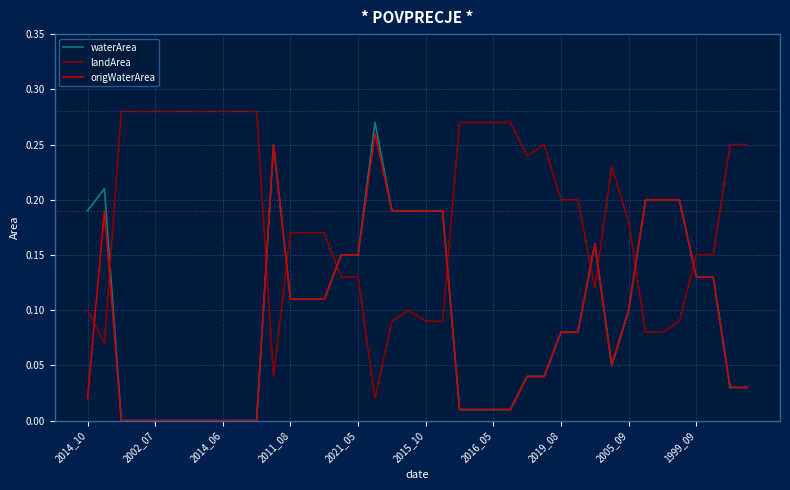

How many intersections are there between origWaterArea and landArea?

10